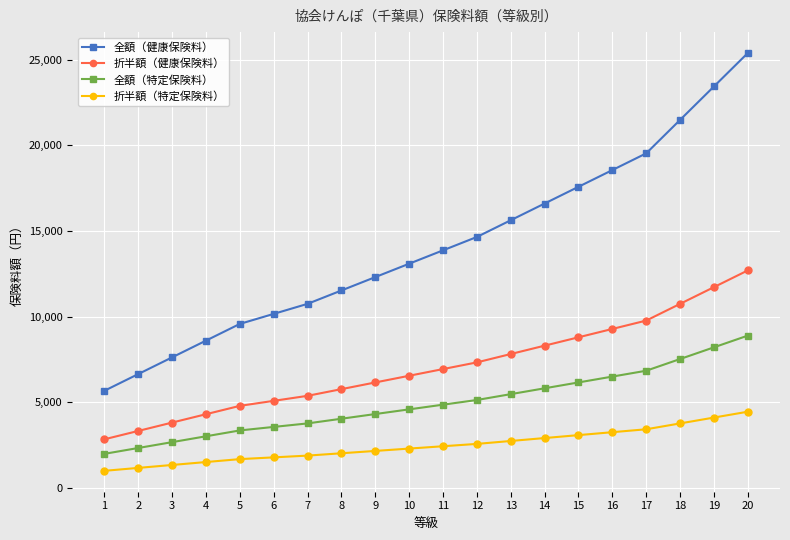

What is the value of the 全額（特定保険料） point at the 5th from the left?

3351.6